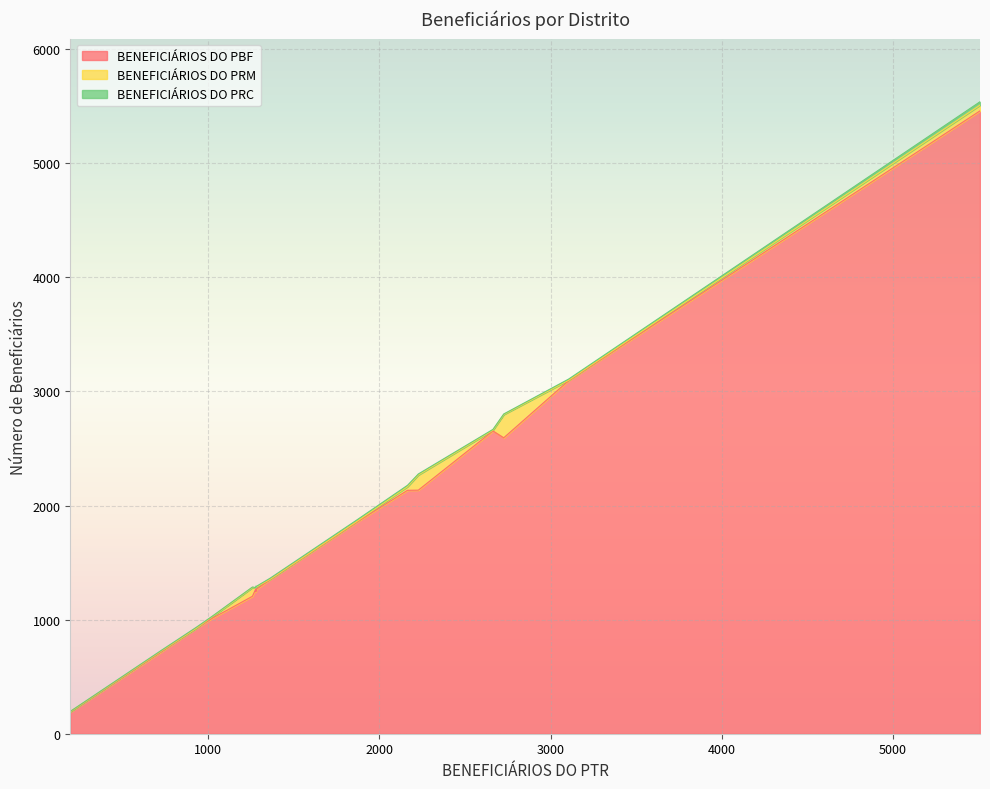

In BENEFICIÁRIOS DO PRM, how many points are higher than both neighbors (excluding endpoints)?

6